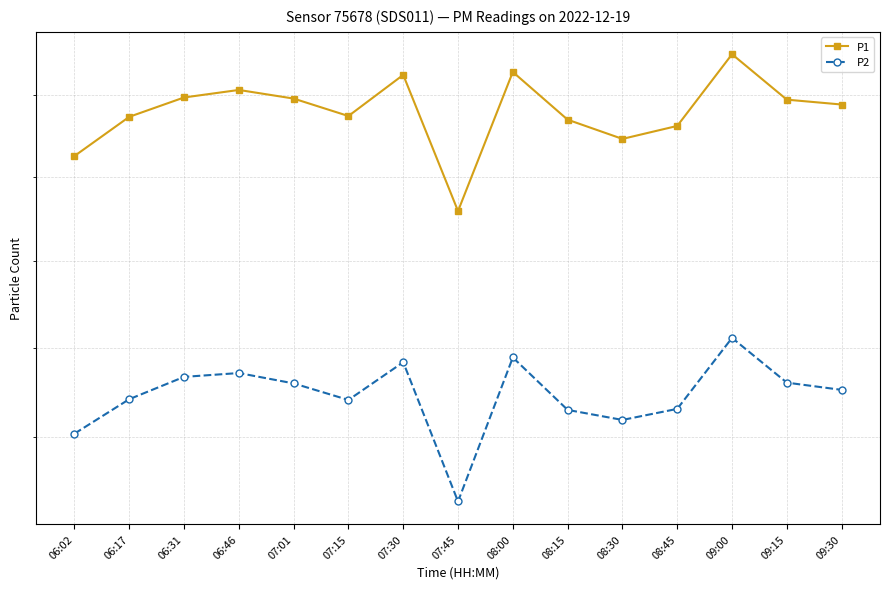

How many data points in P2 are above 710?

8